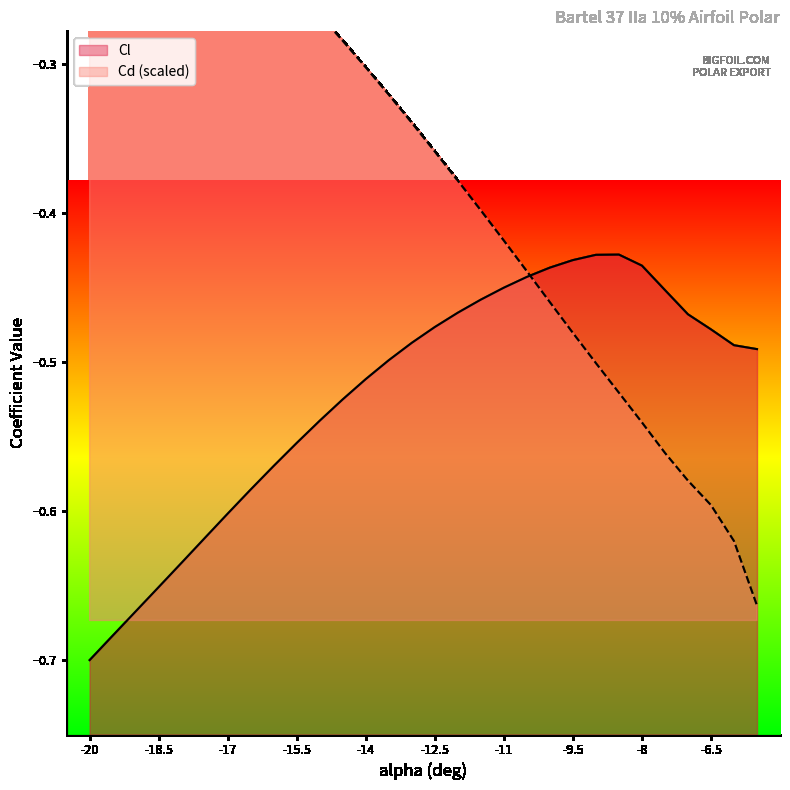

Does the chart have visible grid lines?

No